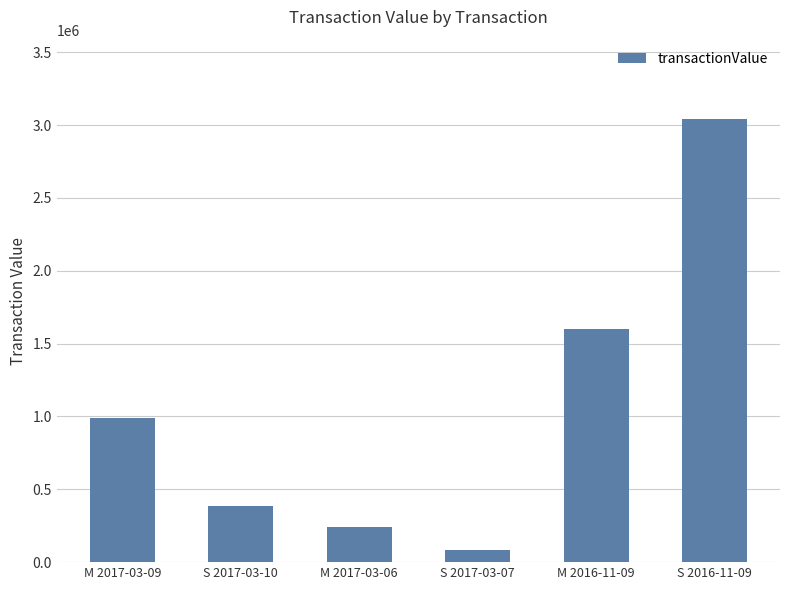

At which category does the chart reach its peak across all series?

S 2016-11-09